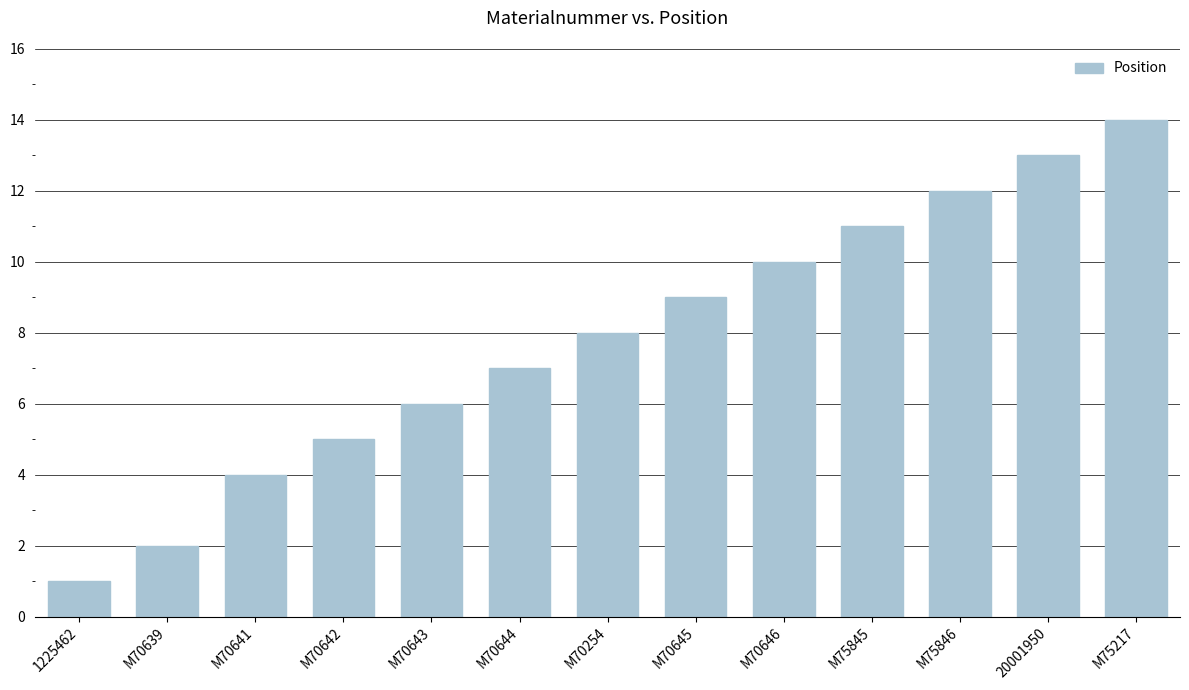

Reading left to right, list all the values displayed in this chart.

1225462=1	M70639=2	M70641=4	M70642=5	M70643=6	M70644=7	M70254=8	M70645=9	M70646=10	M75845=11	M75846=12	20001950=13	M75217=14